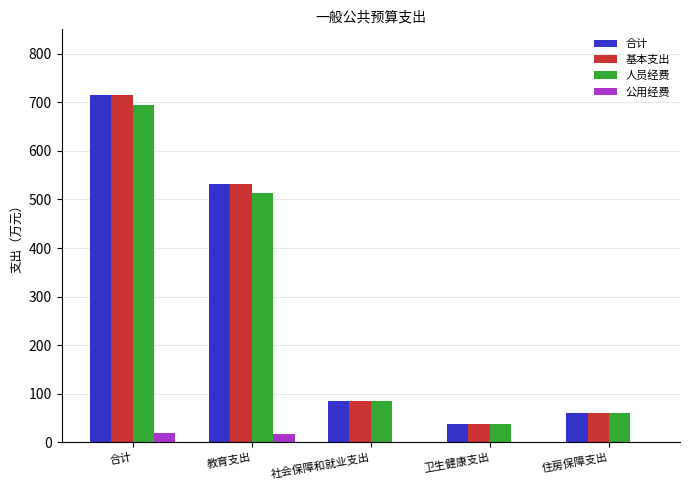

Is the value of 合计 at 社会保障和就业支出 greater than the value of 基本支出 at 合计?

No